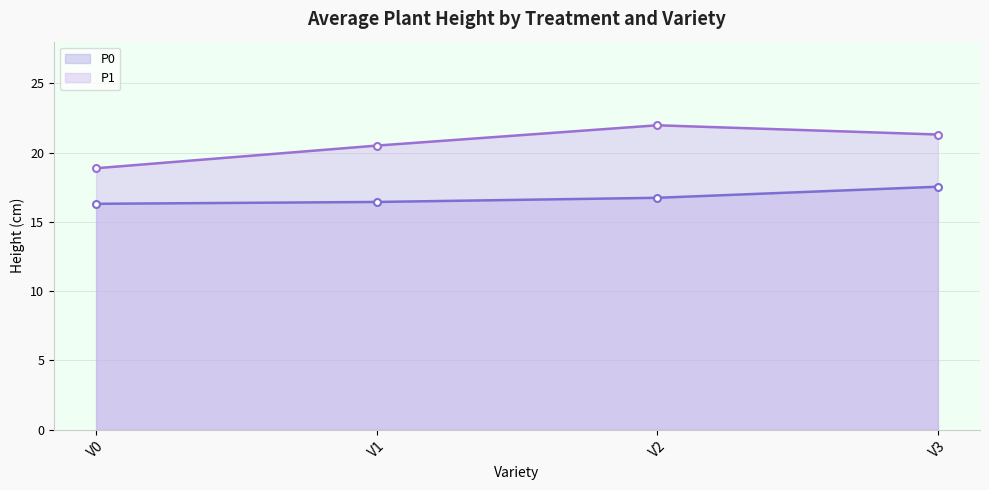

Which series changed the most between V0 and V1?

P1